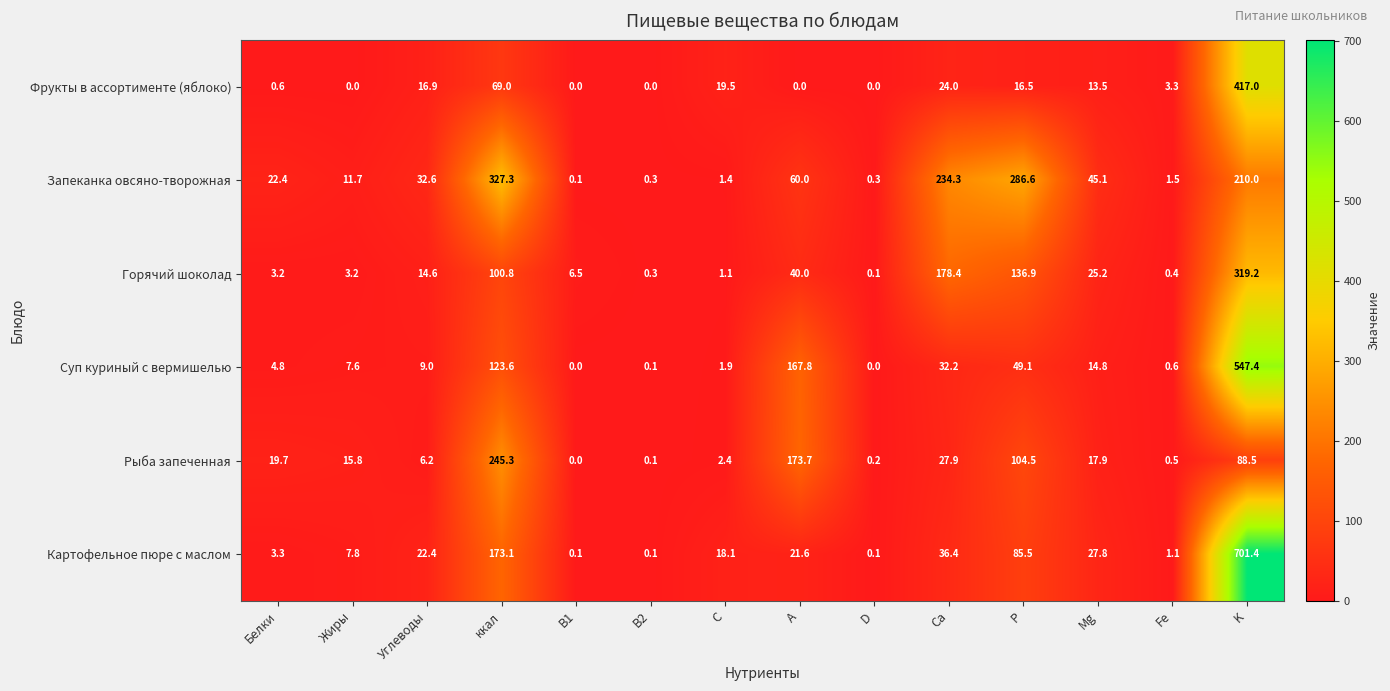

What is the total value across all series at Жиры?

46.1